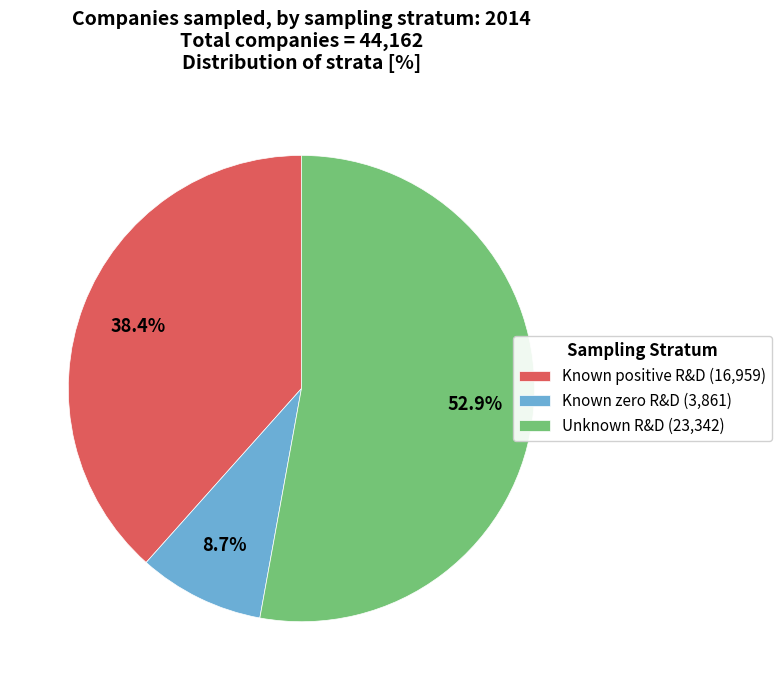

How many slices are in this pie chart?

3